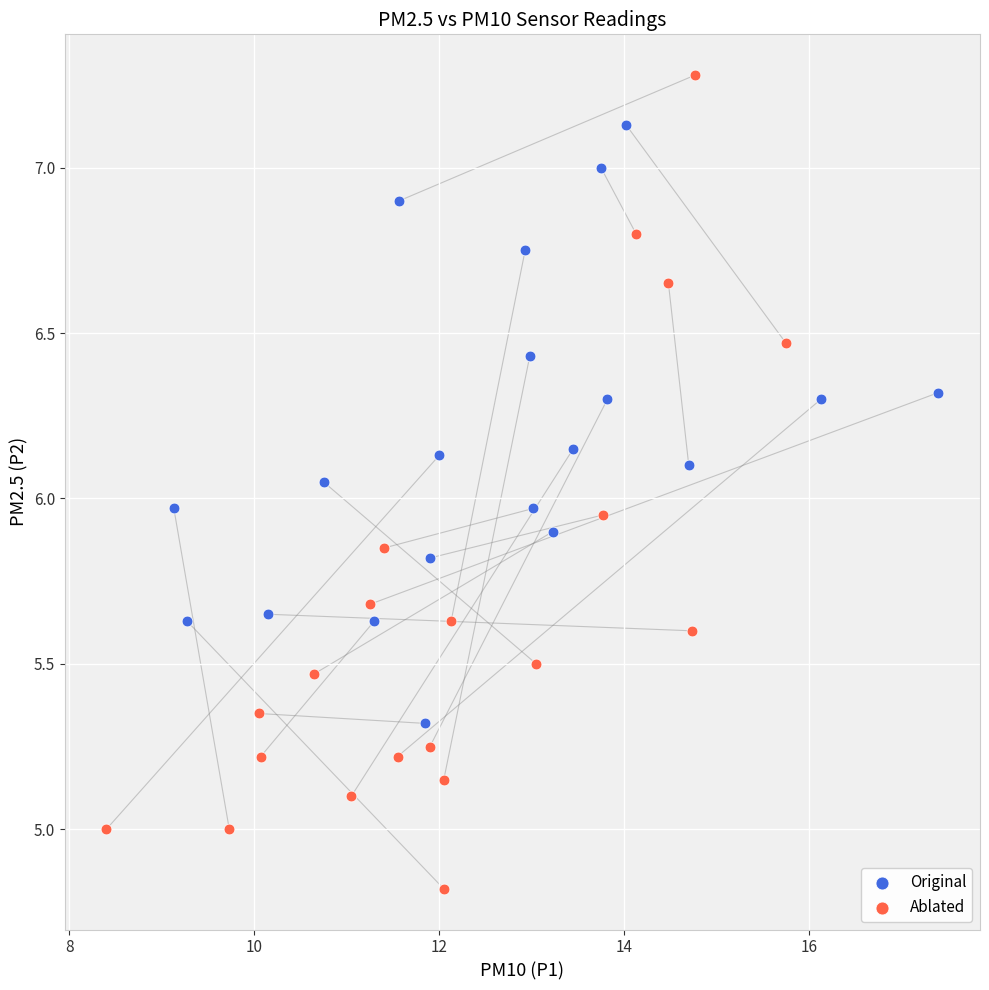

Which series contains the highest Y value?

Ablated